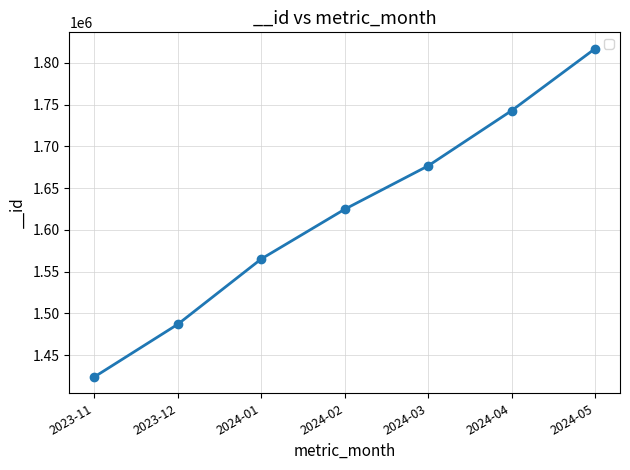

What is the approximate value at 2024-01?

1565245